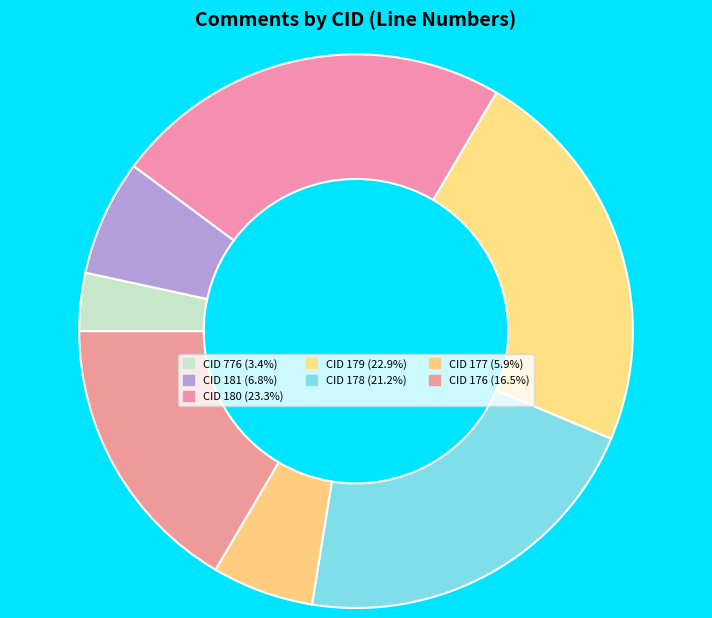

Is there any slice that represents more than half of the pie?

No